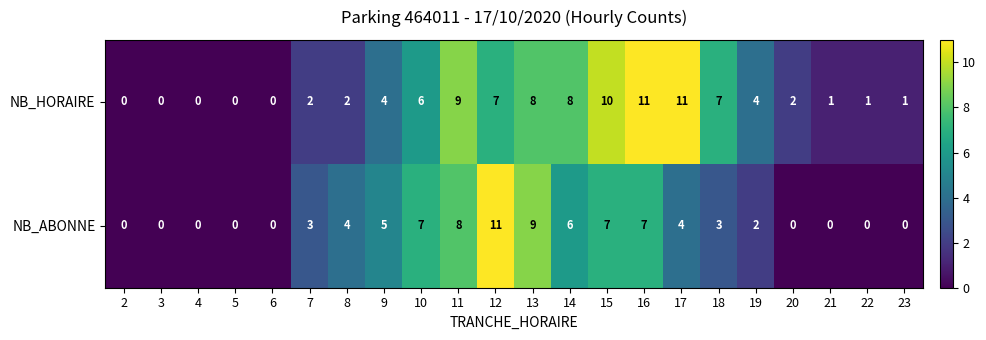

What is the total value across all series at 15?

17